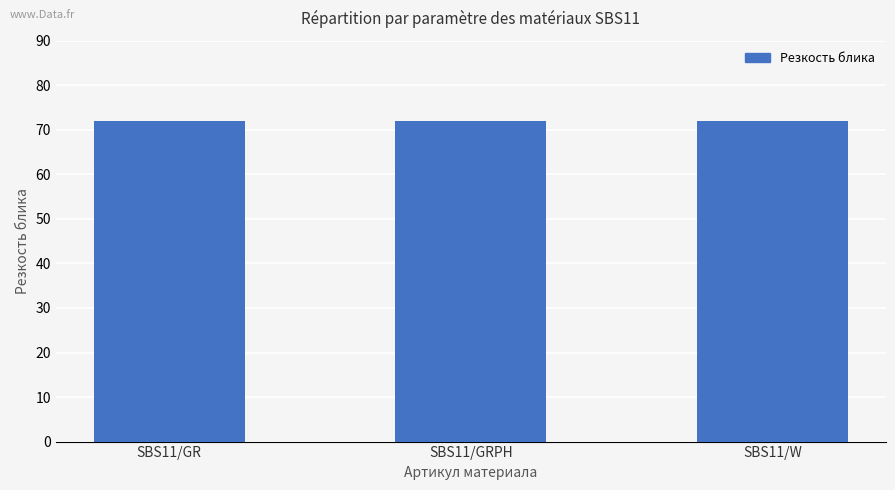

Which series changed the most between SBS11/GR and SBS11/GRPH?

Резкость блика